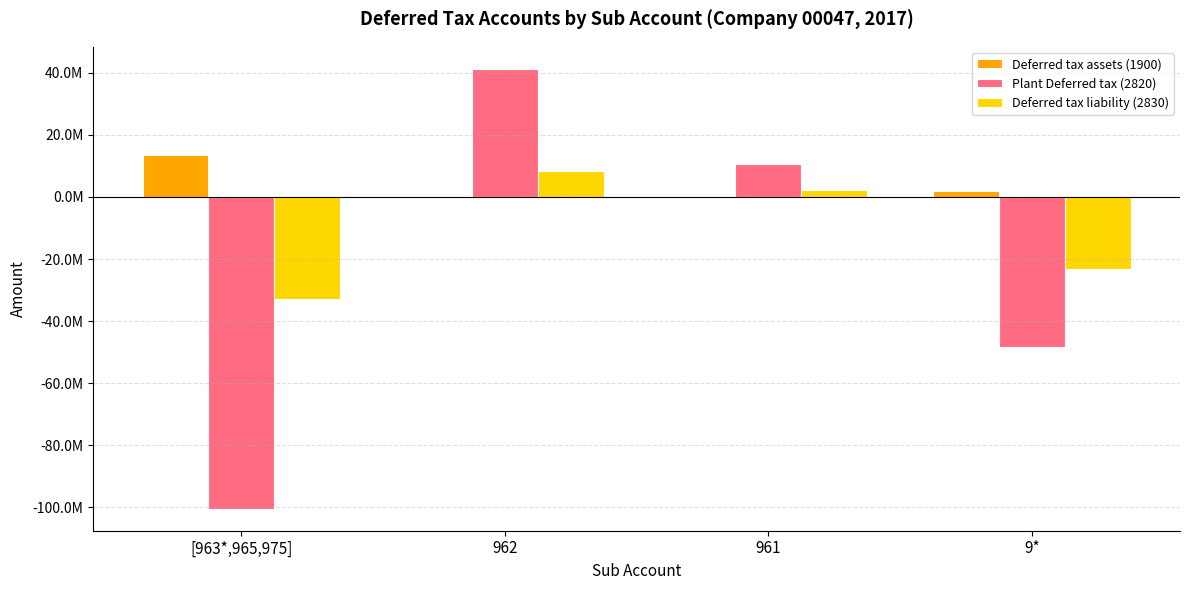

What is the difference between the highest and lowest values at 962?

41622212.2